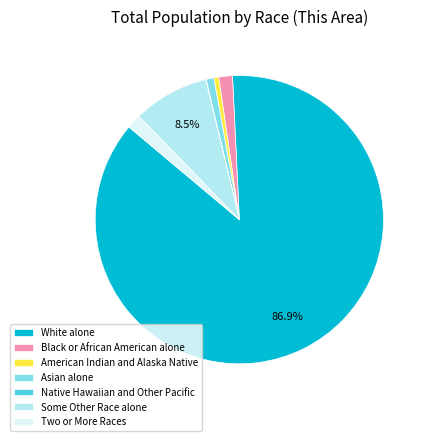

To the nearest percent, what is the combined percentage of American Indian and Alaska Native and Asian alone?

1%